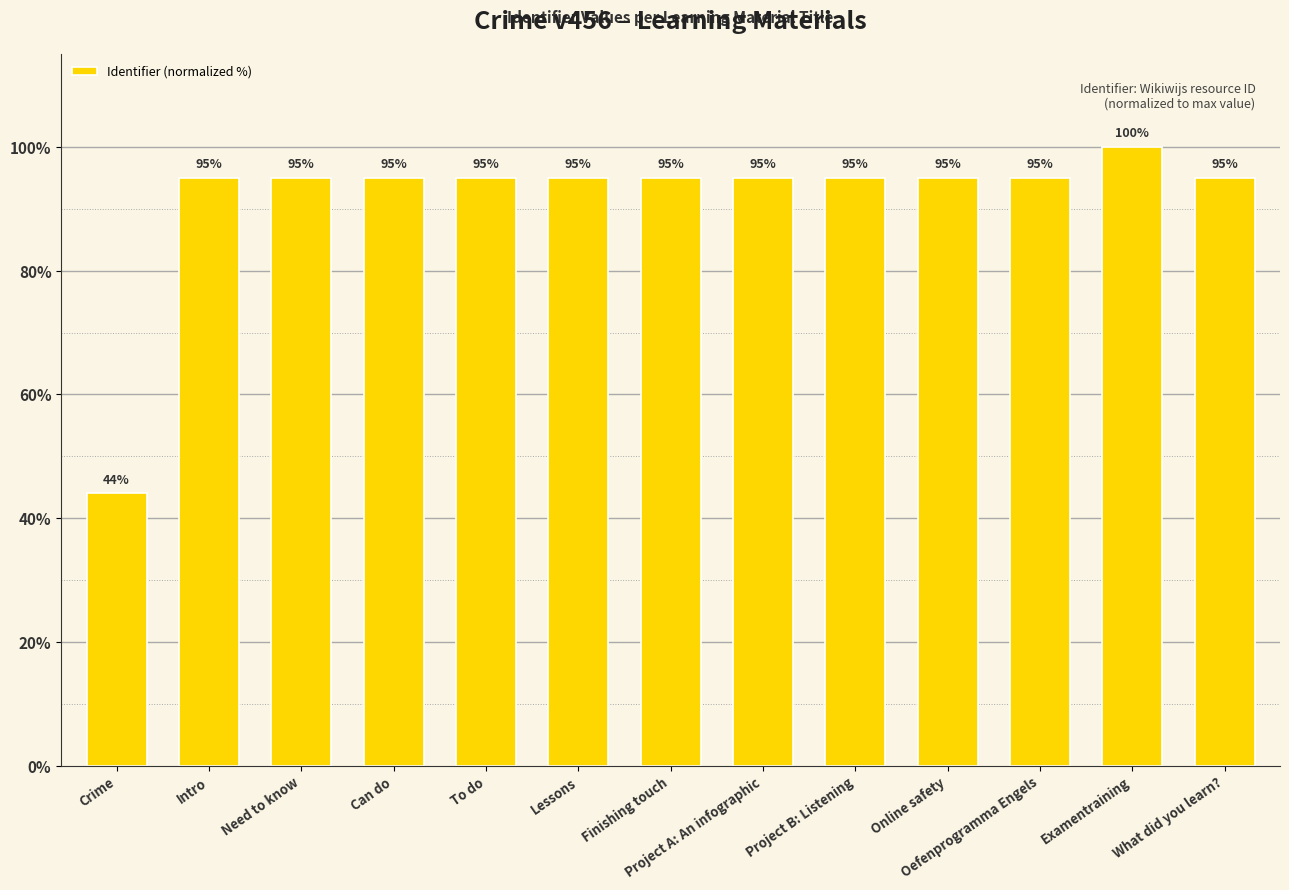

What is the difference between the maximum and minimum values?

56